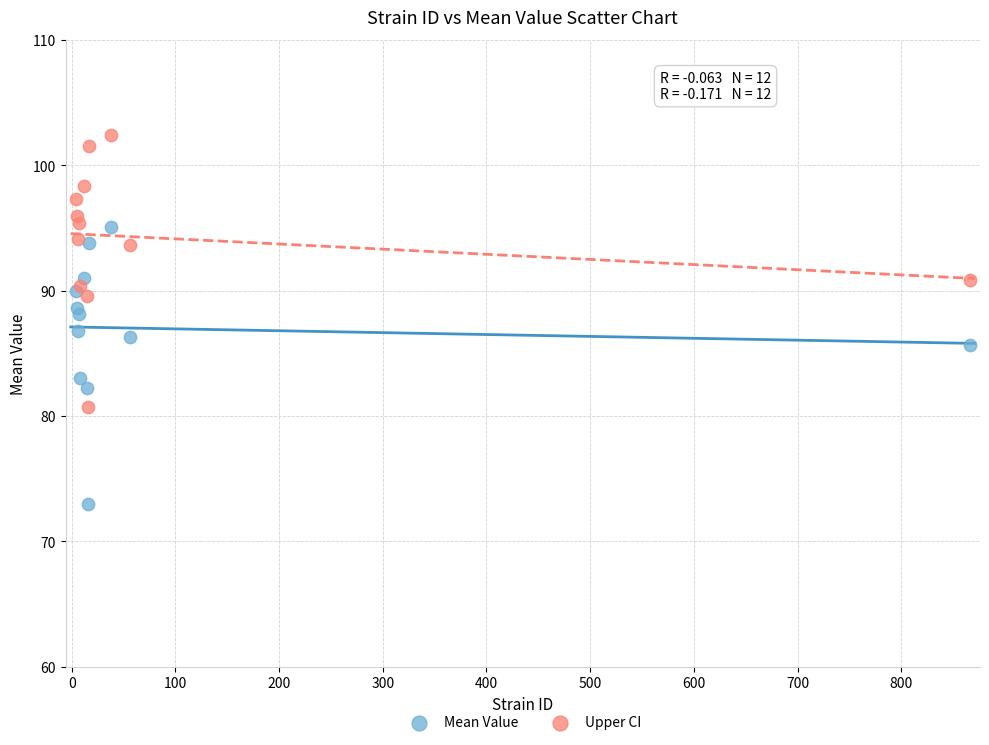

Which series reaches the minimum Y coordinate?

Mean Value